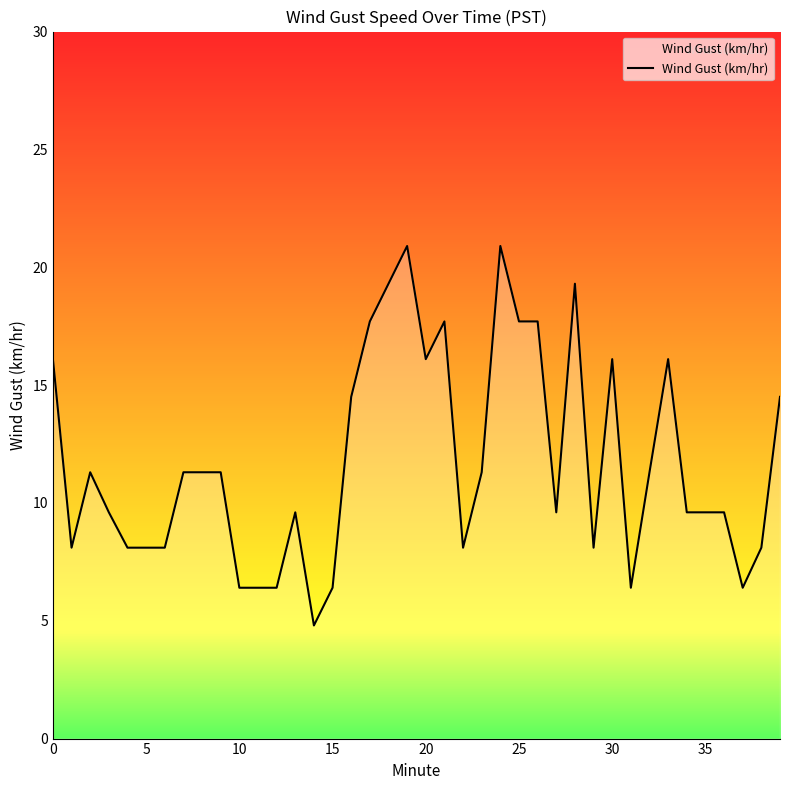

What is the difference between the maximum and minimum values?

16.1